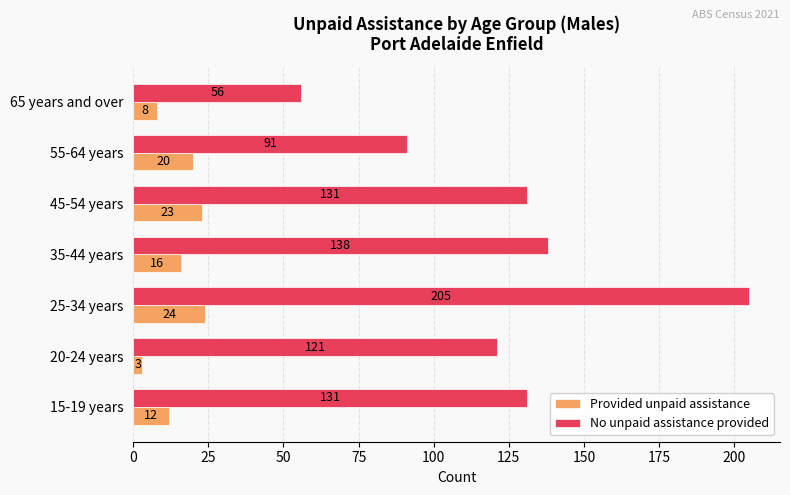

Rank the series by their maximum value, from lowest to highest.

Provided unpaid assistance, No unpaid assistance provided